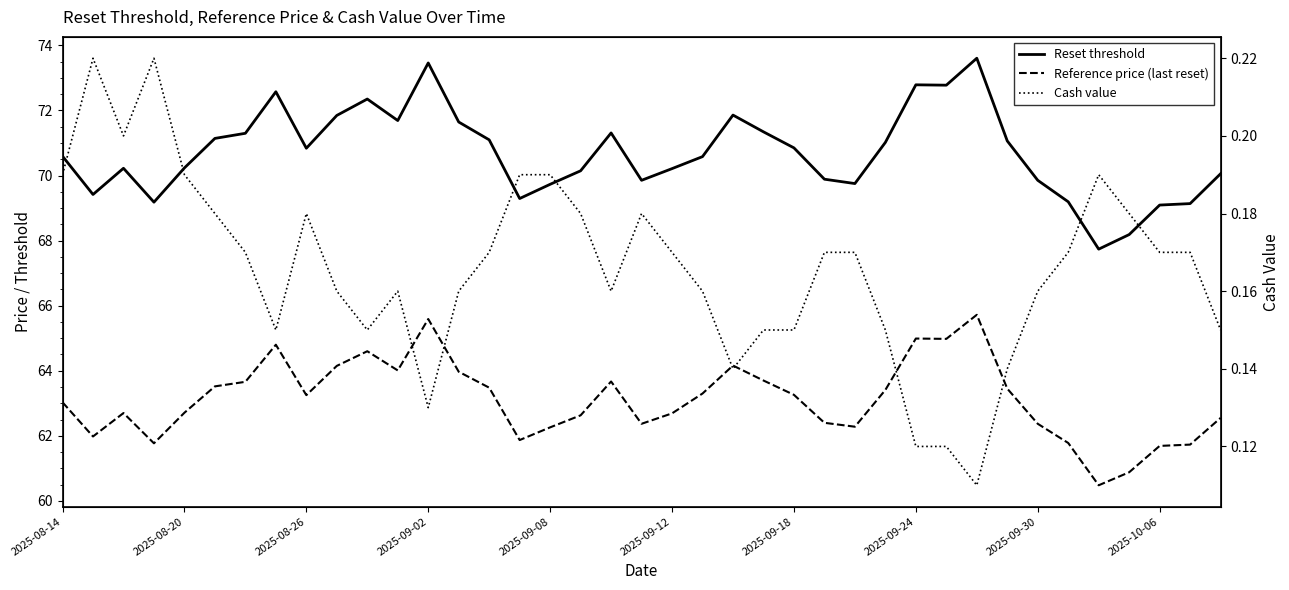

Which series changed the most between 2025-08-20 and 2025-09-24?

Reset threshold